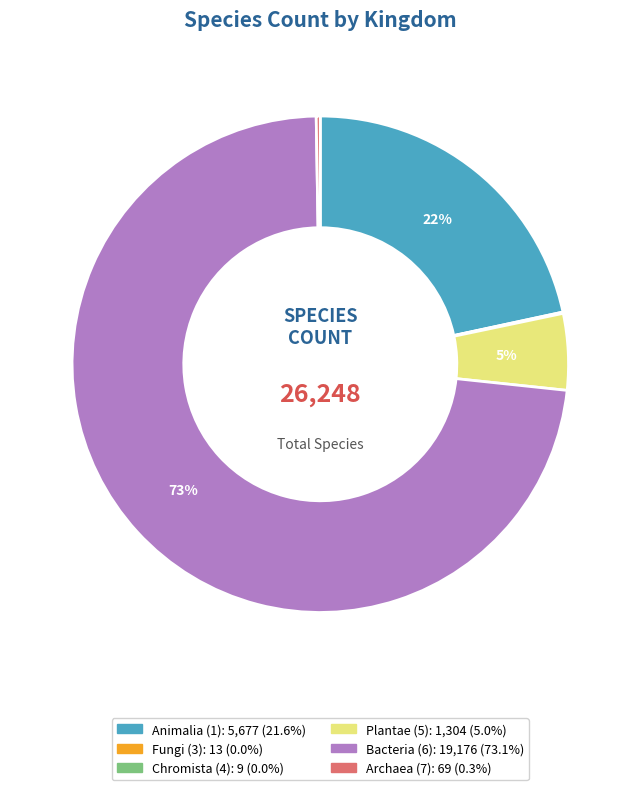

Is there any slice that represents more than half of the pie?

Yes